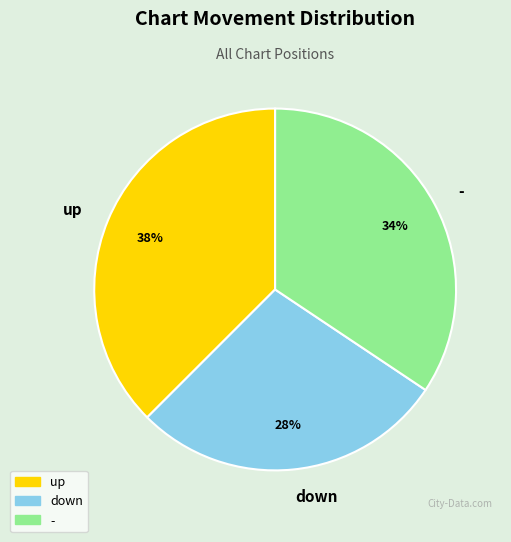

Count the number of slices in the pie.

3